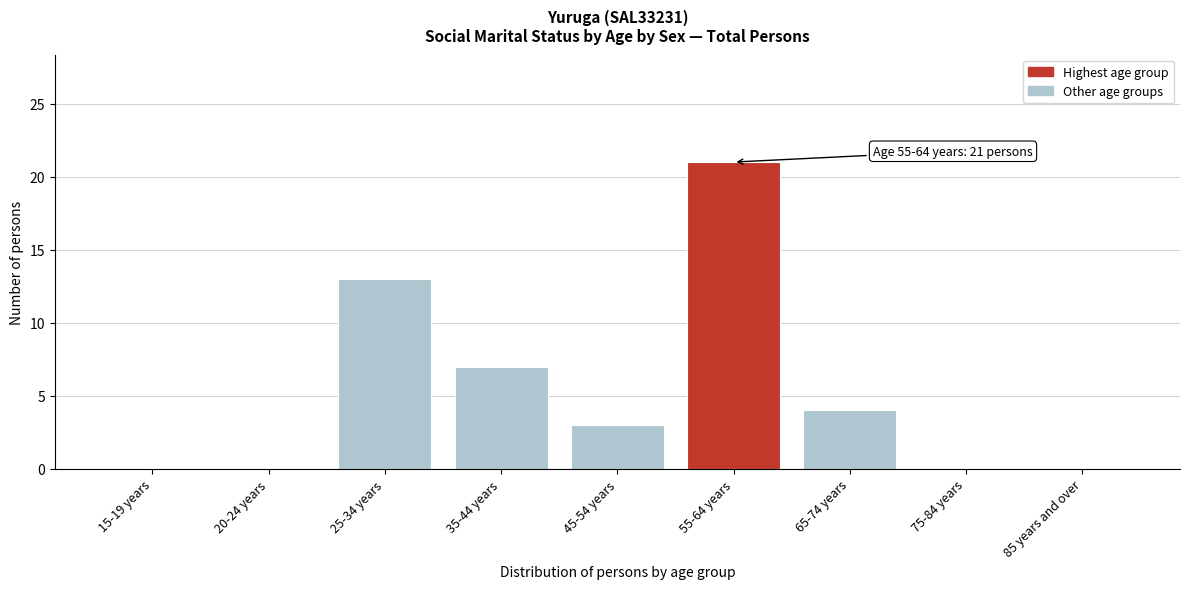

Reading left to right, transcribe all the data shown in this chart.

15-19 years=0	20-24 years=0	25-34 years=13	35-44 years=7	45-54 years=3	55-64 years=21	65-74 years=4	75-84 years=0	85 years and over=0